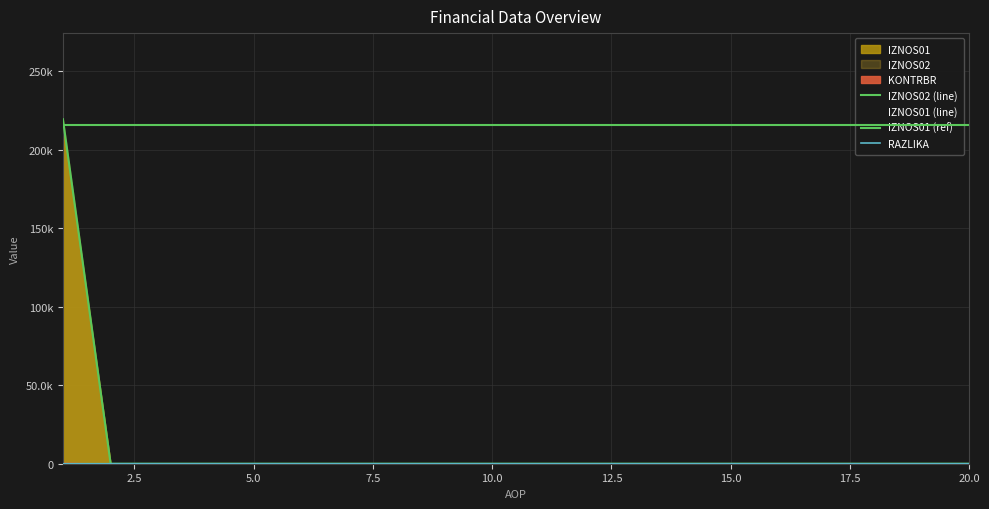

Which has a higher value, 18 or 7?

18